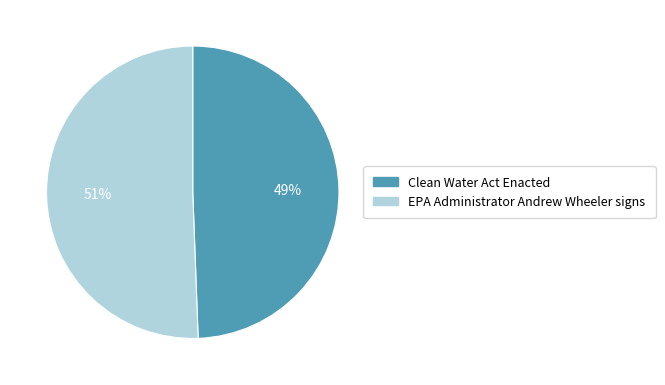

To the nearest percent, what is the average slice percentage?

50%